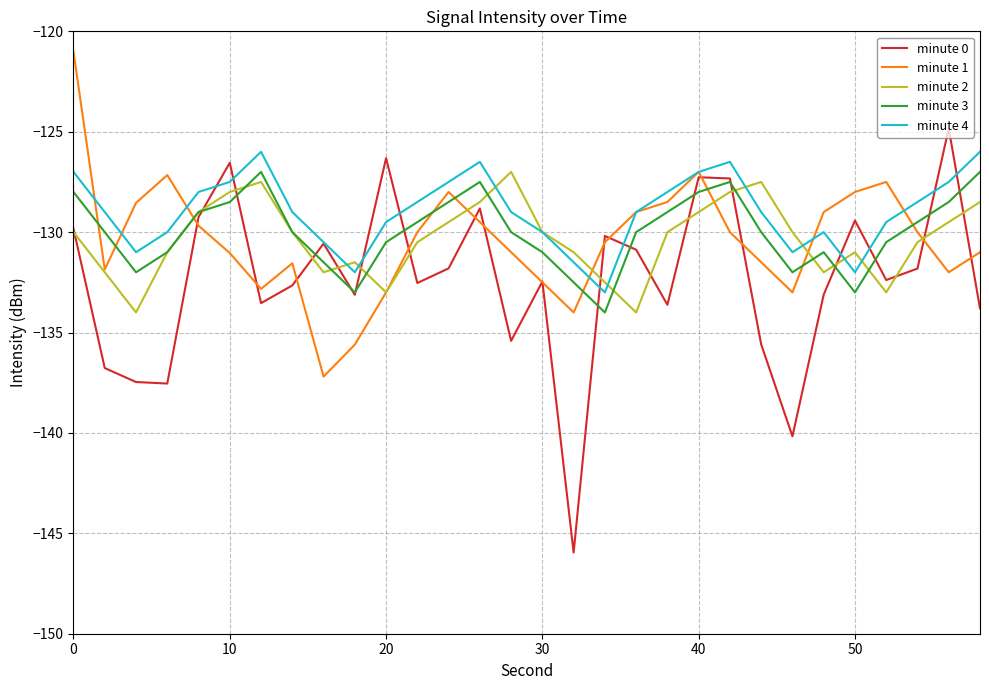

Which series has the largest range (max minus min)?

minute 0